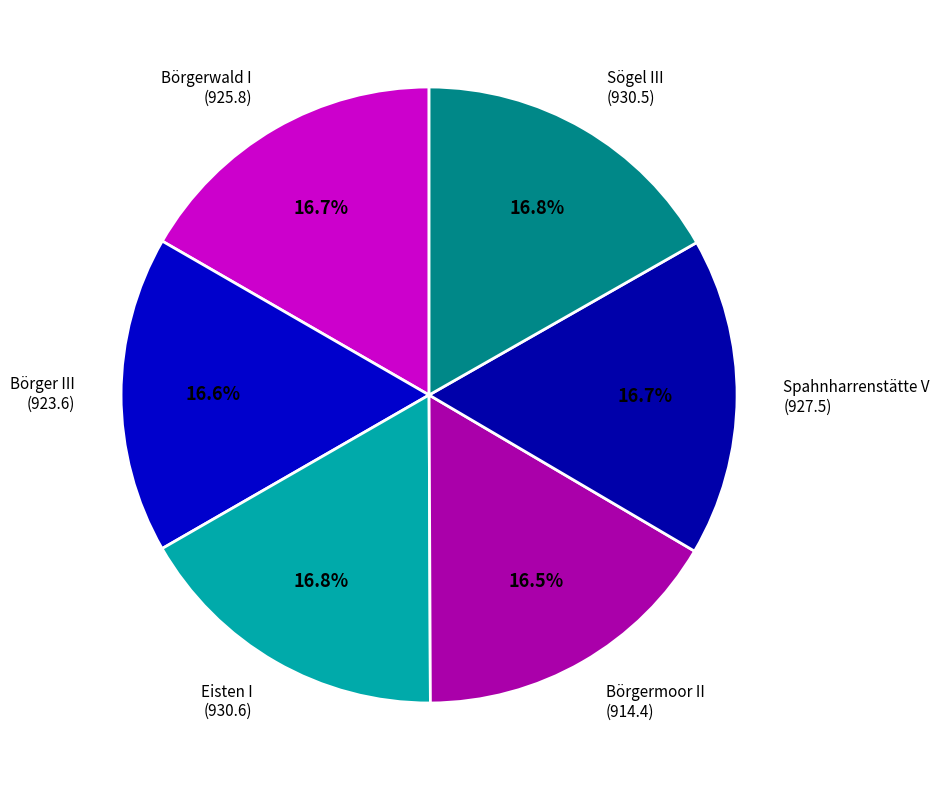

Is Spahnharrenstätte V (927.5) the majority of the pie?

No